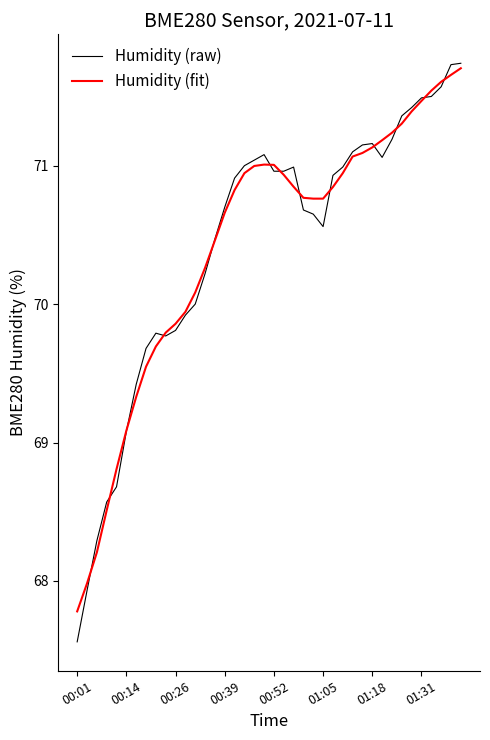

What is the smallest value displayed?

67.6